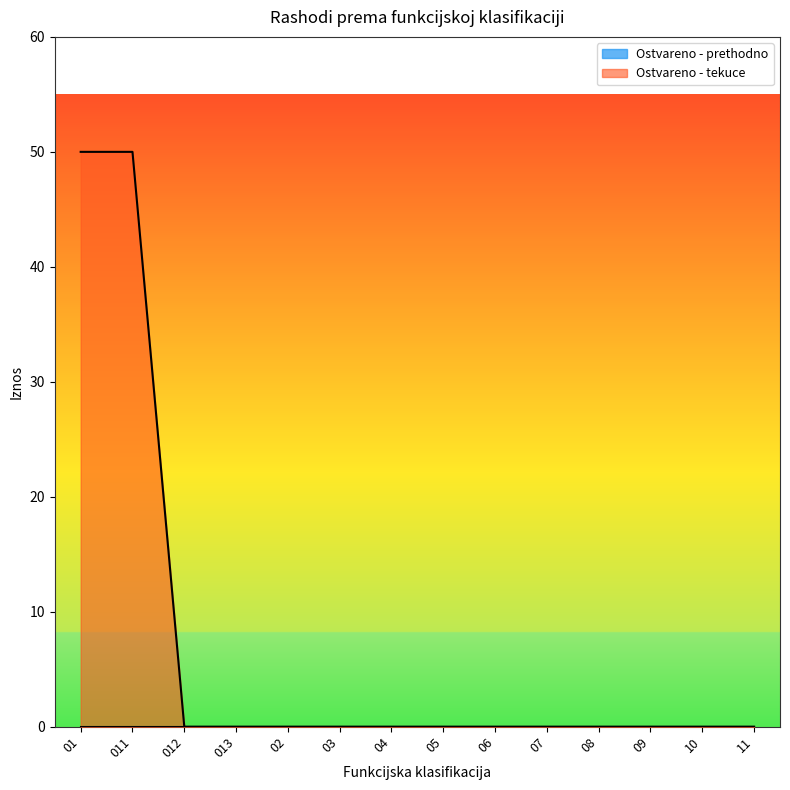

How many positive values are there?

2